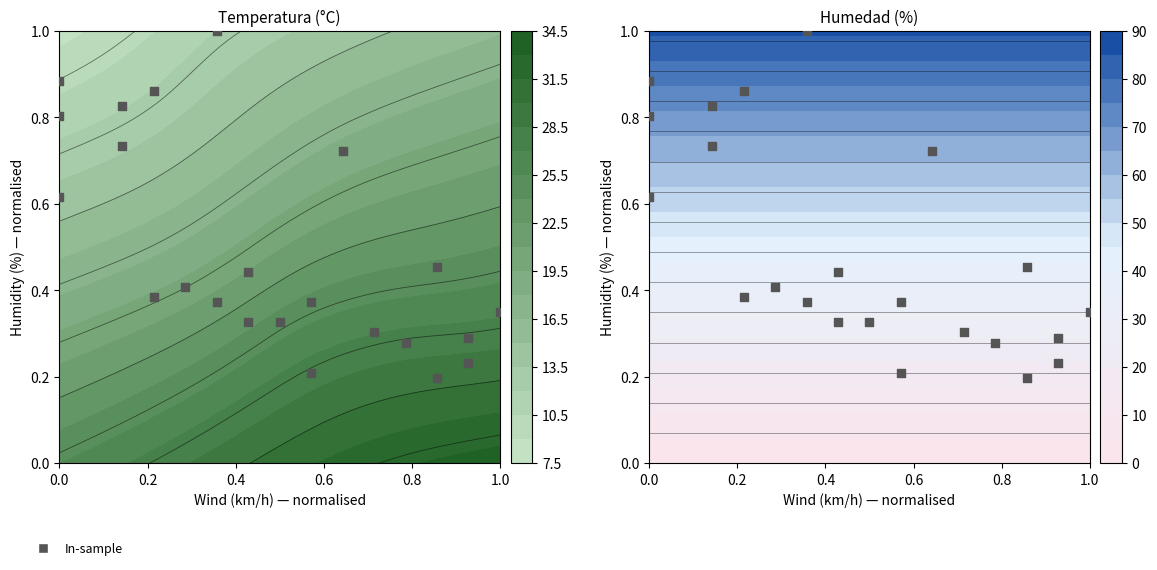

The chart shows a value of 1.3 at 9. True or false?

False